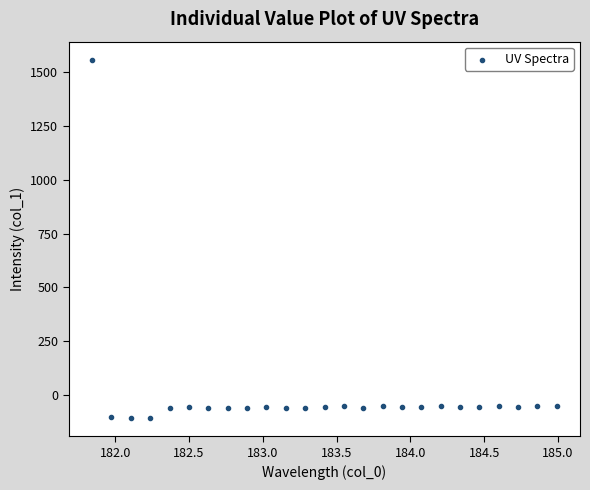

What is the range of X values (max minus min)?

3.1